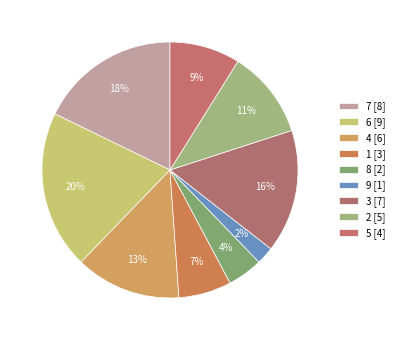

How many segments does this pie chart have?

9